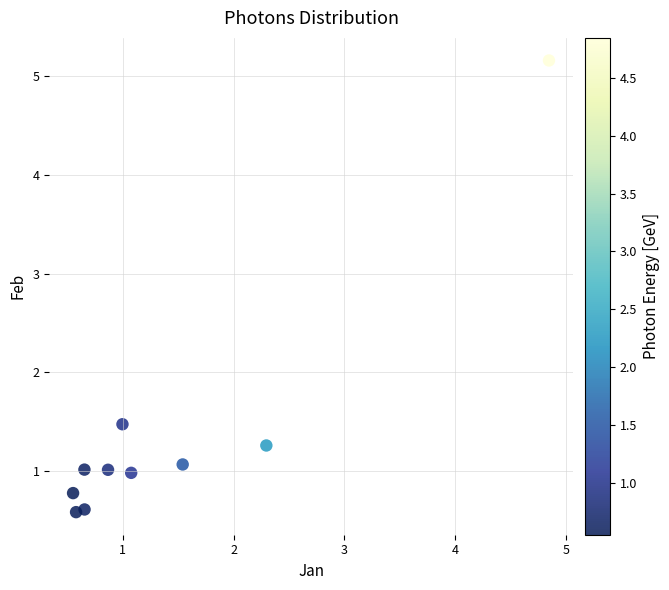

What is the range of X values (max minus min)?

4.3